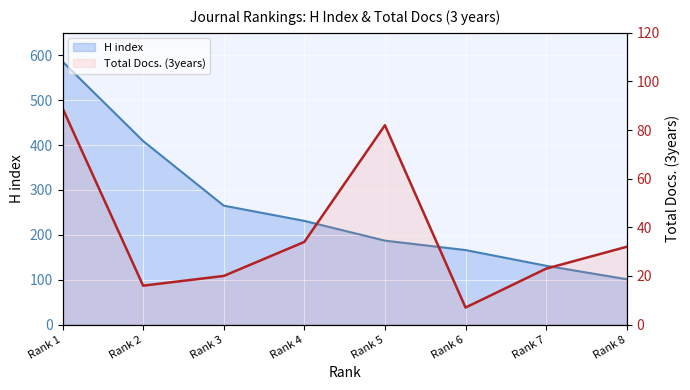

What value does the Total Docs. (3years) series have at Rank 1, to the nearest 5?

90